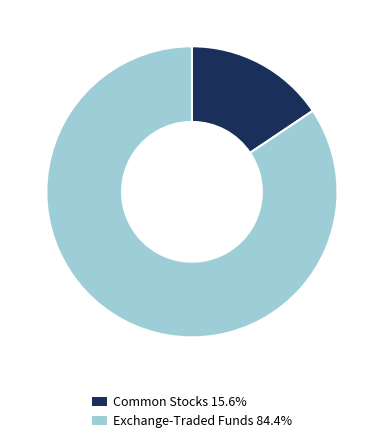

How many segments does this pie chart have?

2